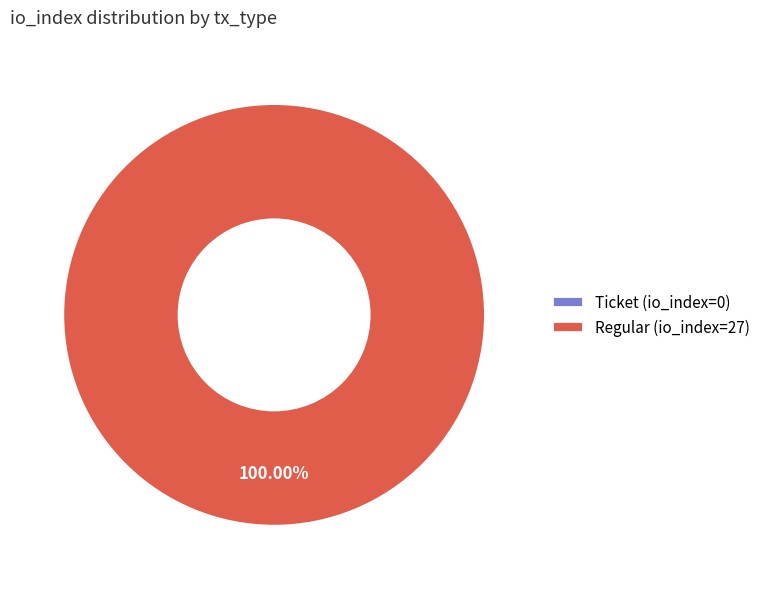

To the nearest percent, what is the difference between the Regular (io_index=27) and Ticket (io_index=0) slice percentages?

100%